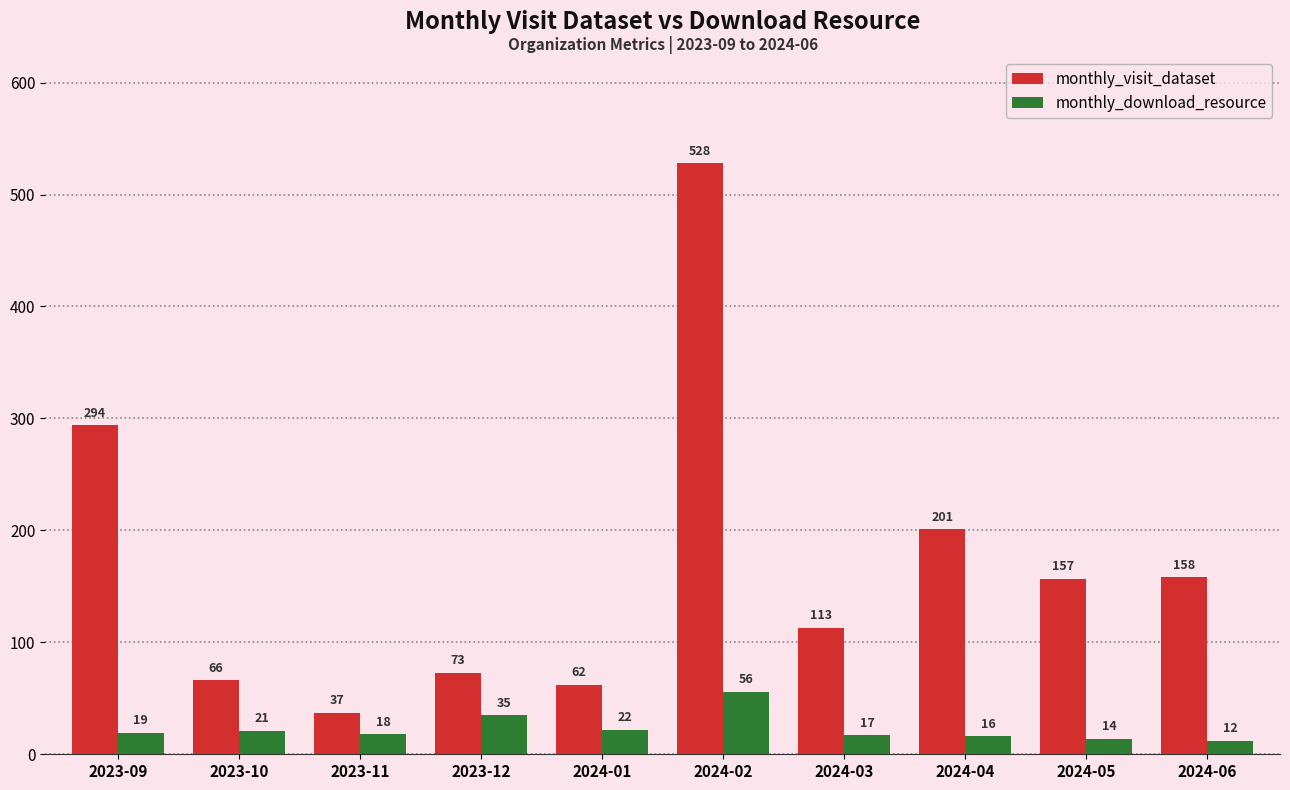

Between 2024-02 and 2024-03, which series saw the biggest shift?

monthly_visit_dataset